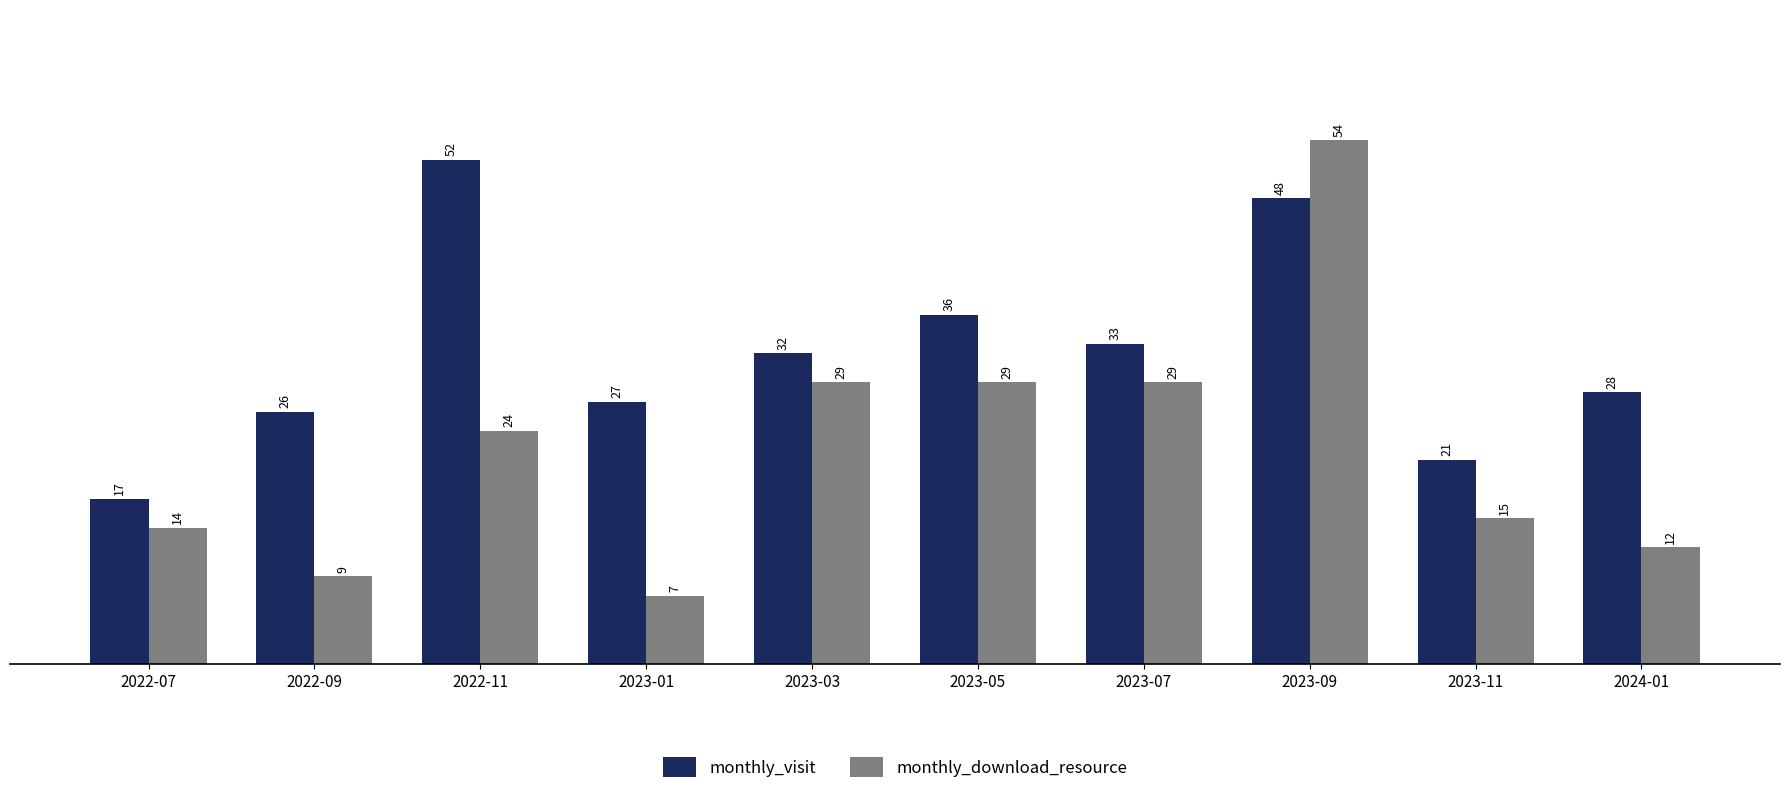

What is the difference between the highest and lowest values at 2024-01?

16